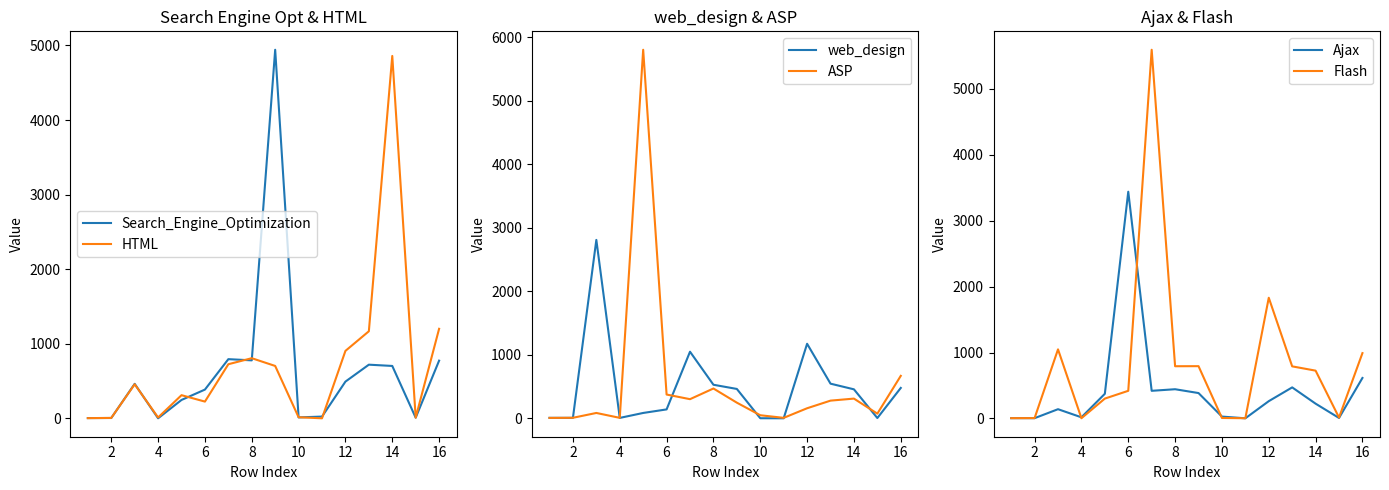

Which series ends up on top after the final intersection of Ajax and Flash?

Flash